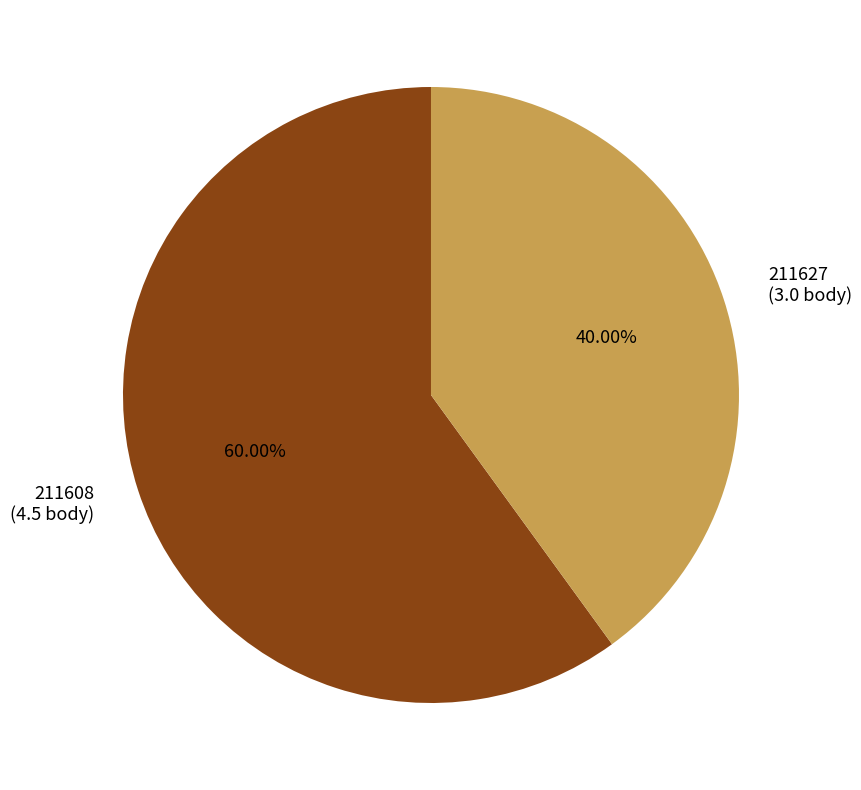

To the nearest percent, what is the average slice percentage?

50%